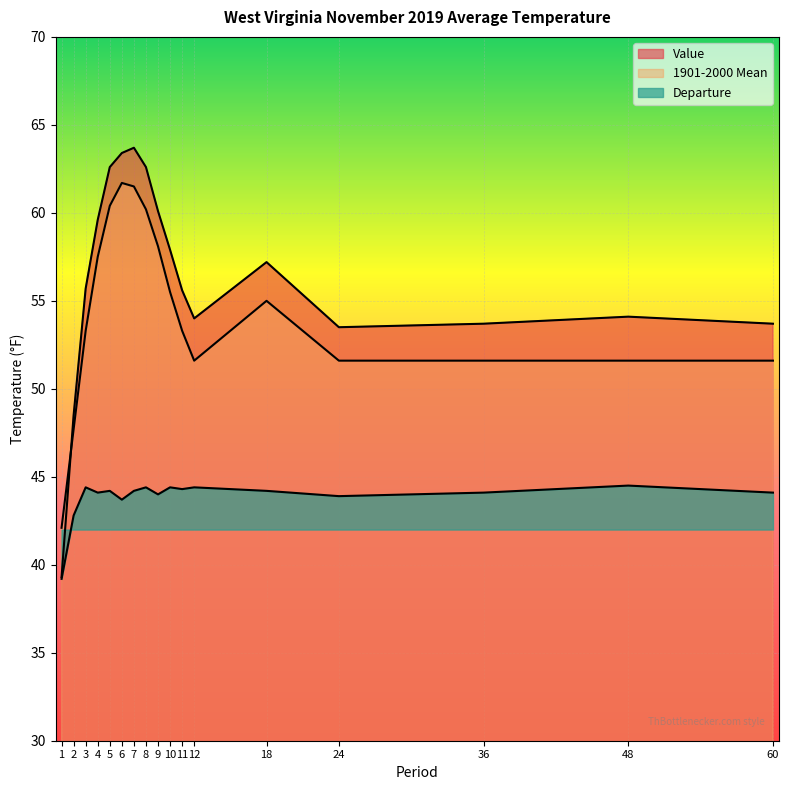

Between 5 and 24, which series saw the biggest shift?

Value